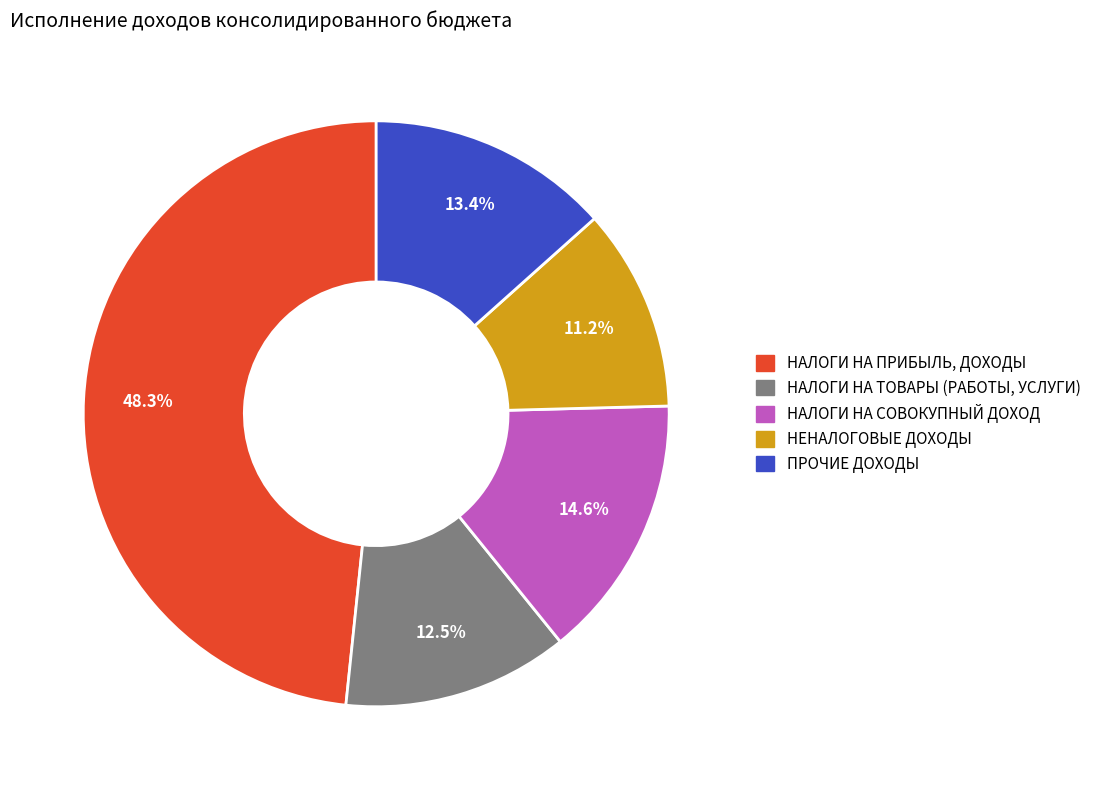

Which category has the smallest portion of the pie?

НЕНАЛОГОВЫЕ ДОХОДЫ